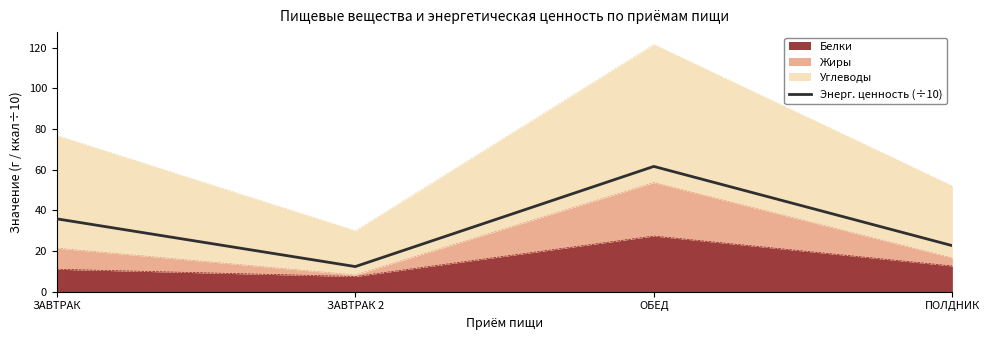

Reading left to right, extract all data points from this chart.

ЗАВТРАК=35.9	ЗАВТРАК 2=12.4	ОБЕД=61.6	ПОЛДНИК=22.7